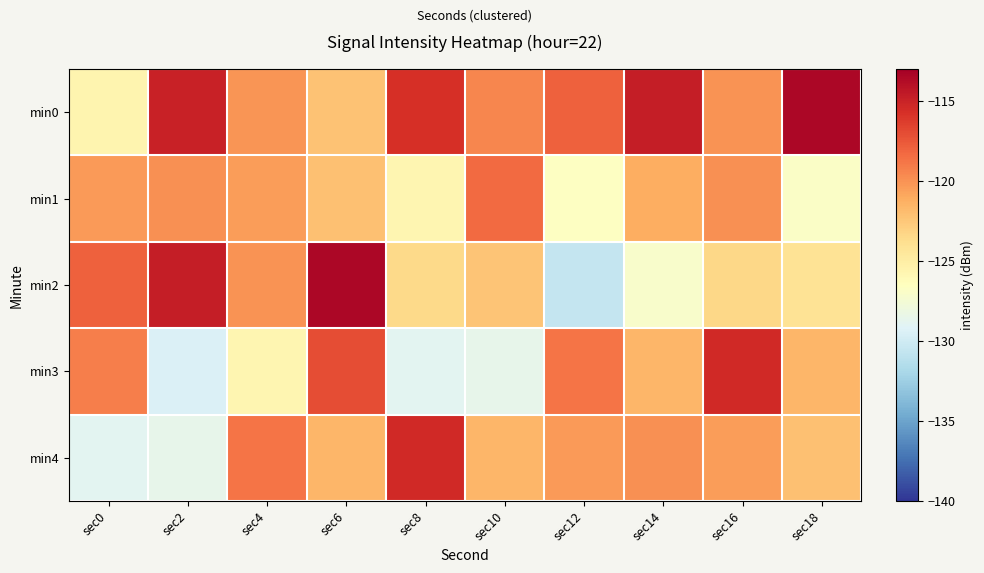

Reading left to right, what are all the values shown in this chart?

min0: sec0=-125.6	sec2=-114.9	sec4=-120.2	sec6=-122.2	sec8=-115.7	sec10=-119.5	sec12=-118.0	sec14=-114.7	sec16=-120.0	sec18=-113.5
min1: sec0=-120.4	sec2=-119.9	sec4=-120.4	sec6=-122.1	sec8=-125.7	sec10=-118.3	sec12=-126.6	sec14=-121.2	sec16=-119.9	sec18=-126.8
min2: sec0=-118.0	sec2=-114.7	sec4=-120.0	sec6=-113.5	sec8=-123.5	sec10=-122.4	sec12=-130.5	sec14=-127.0	sec16=-123.4	sec18=-124.2
min3: sec0=-119.2	sec2=-129.4	sec4=-125.7	sec6=-117.0	sec8=-128.9	sec10=-128.5	sec12=-118.8	sec14=-121.6	sec16=-115.4	sec18=-121.6
min4: sec0=-128.9	sec2=-128.5	sec4=-118.8	sec6=-121.6	sec8=-115.4	sec10=-121.6	sec12=-120.4	sec14=-119.9	sec16=-120.4	sec18=-122.1